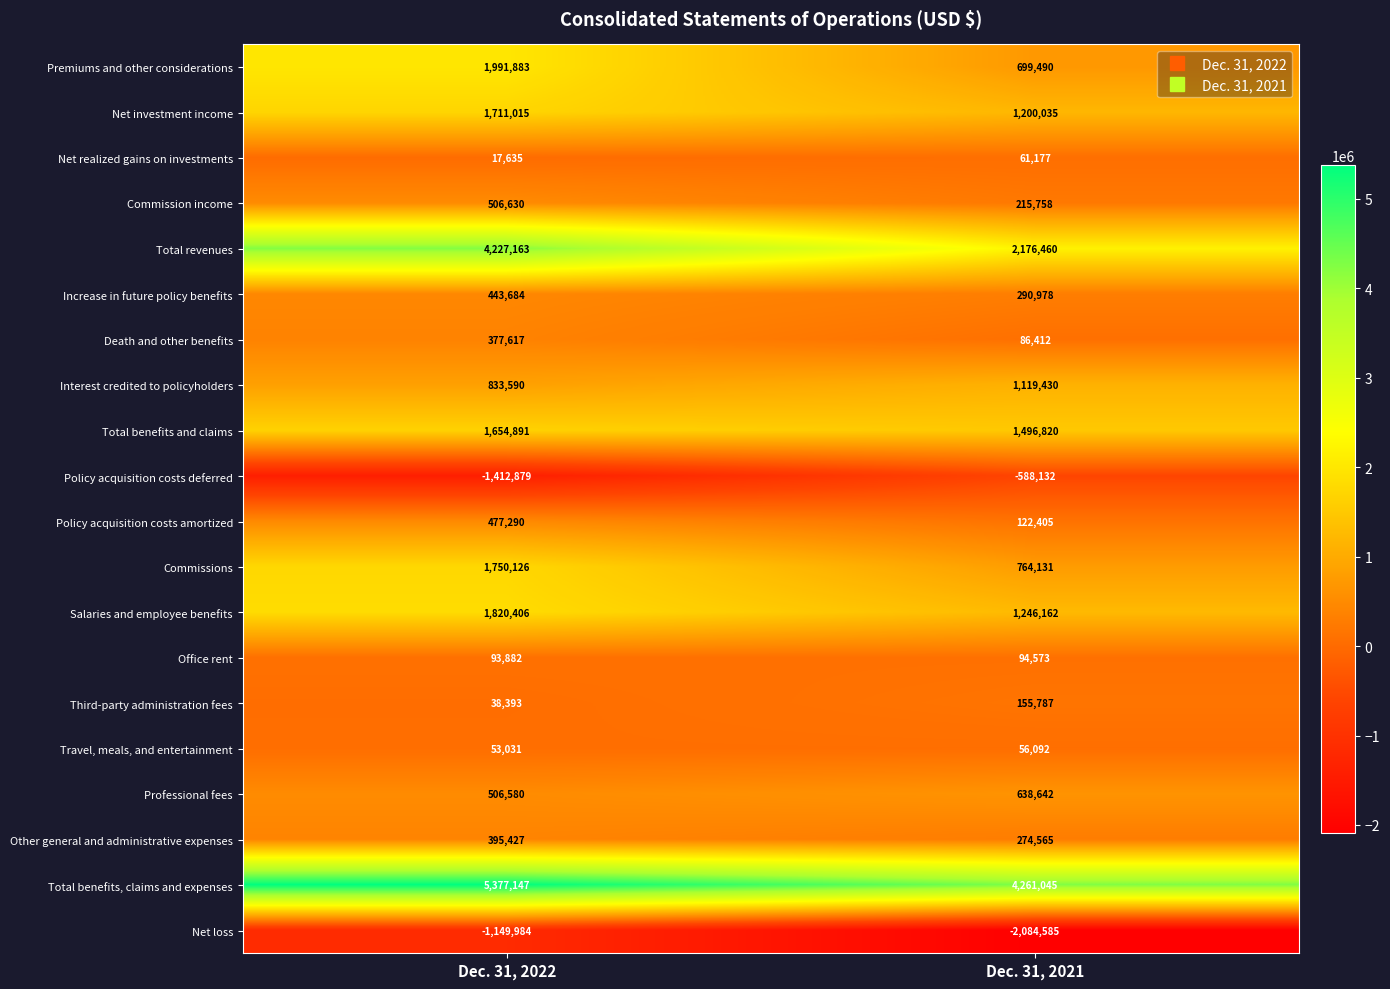

True or false: Office rent has a value of 62696 at Dec. 31, 2022.

False